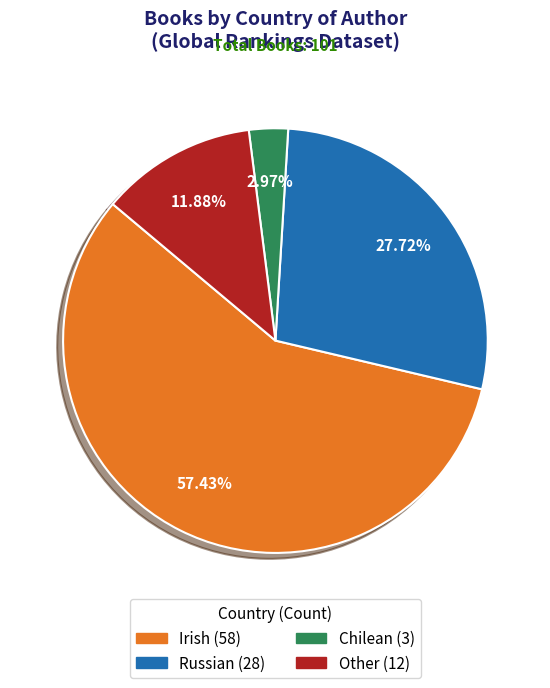

Which category accounts for the majority?

Irish